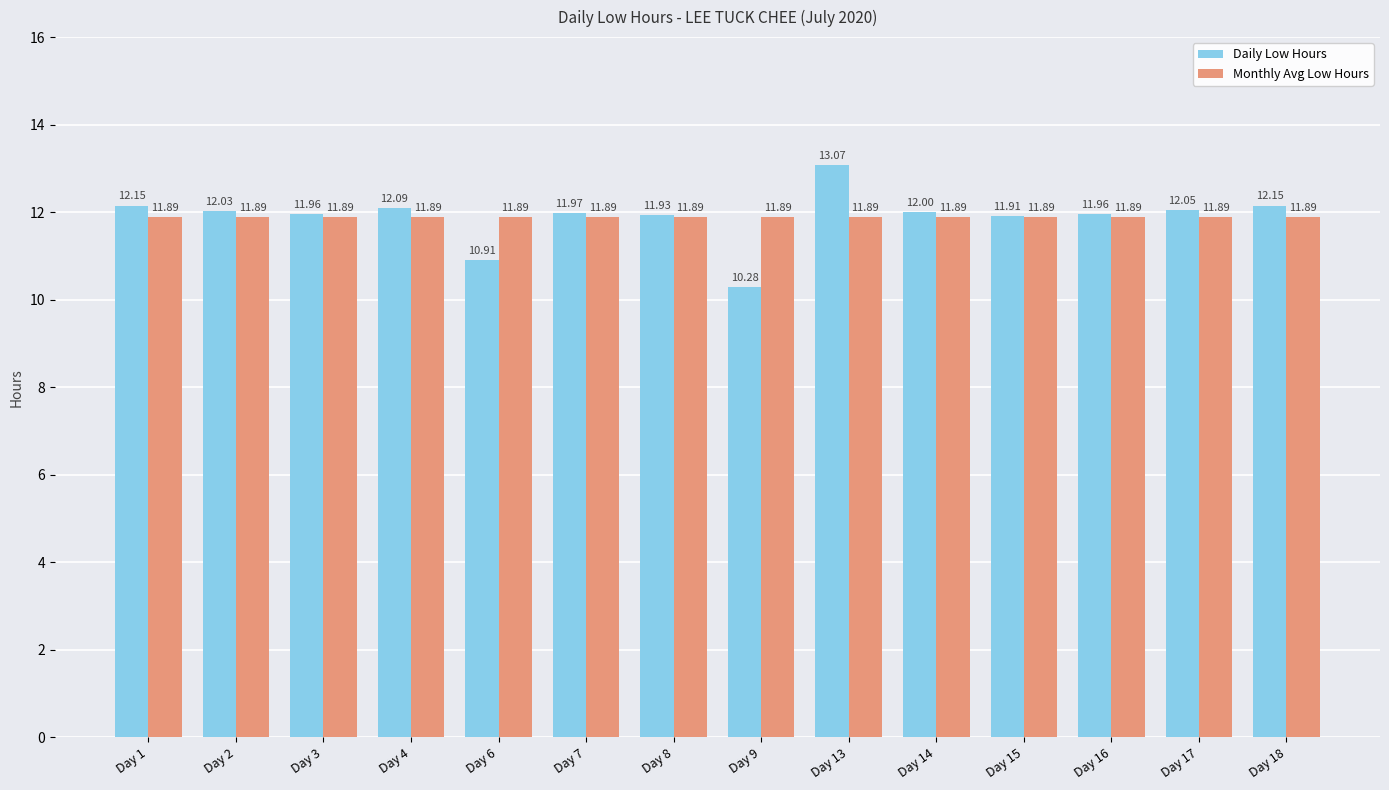

What is the value of the Monthly Avg Low Hours bar at the 8th from the left?

11.9